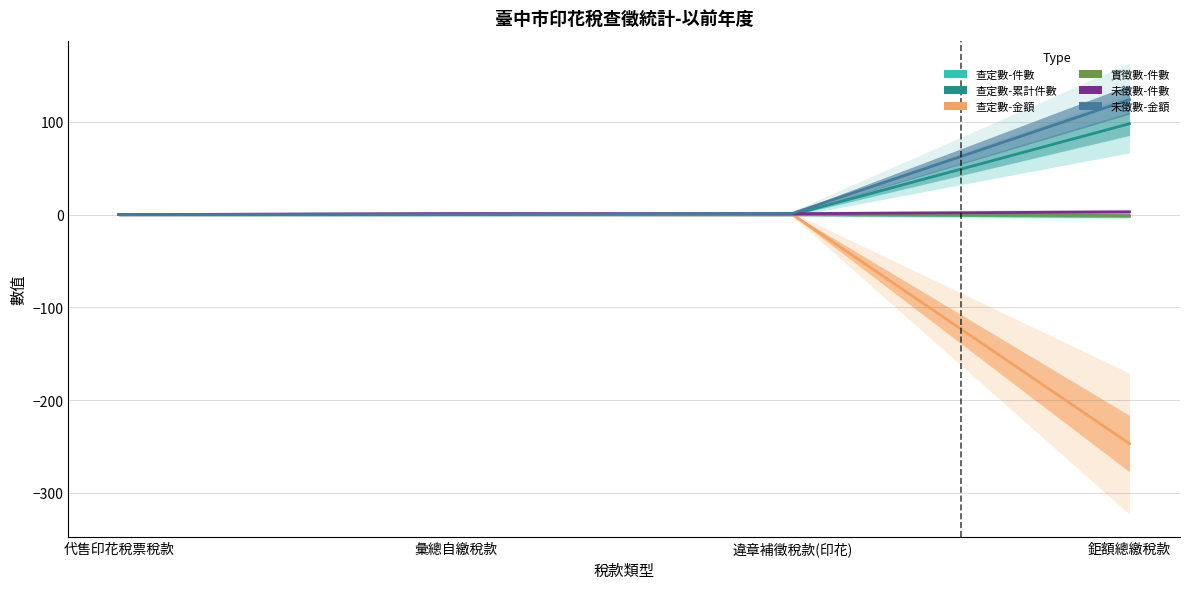

True or false: 查定數-件數 and 未徵數-金額 cross at least once.

False